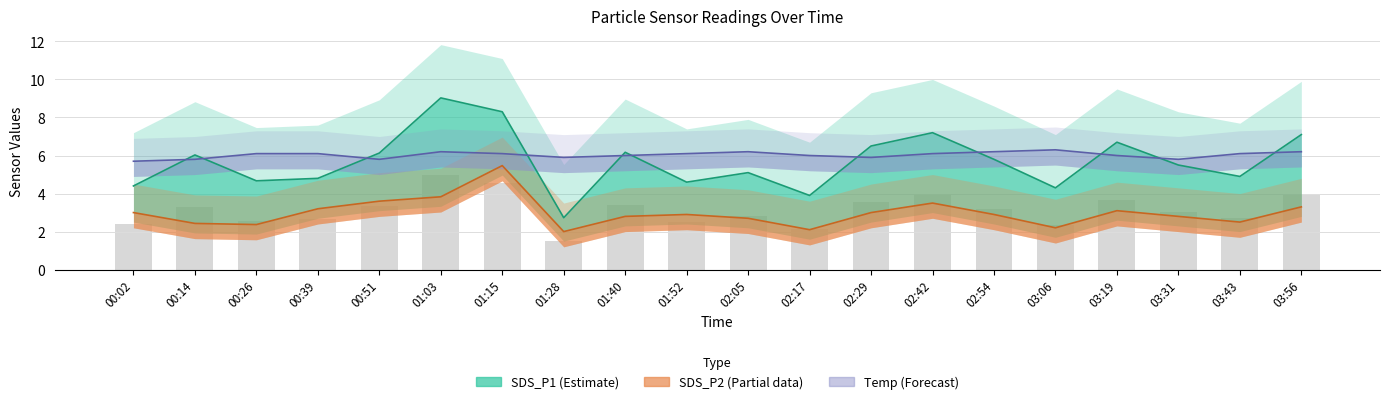

Reading right to left, list all the values displayed in this chart.

SDS_P1: 7.1	4.9	5.5	6.7	4.3	5.8	7.2	6.5	3.9	5.1	4.6	6.2	2.7	8.3	9.0	6.1	4.8	4.7	6.0	4.4
SDS_P2: 3.3	2.5	2.8	3.1	2.2	2.9	3.5	3.0	2.1	2.7	2.9	2.8	2.0	5.5	3.8	3.6	3.2	2.4	2.4	3.0
Temp: 6.2	6.1	5.8	6.0	6.3	6.2	6.1	5.9	6.0	6.2	6.1	6.0	5.9	6.1	6.2	5.8	6.1	6.1	5.8	5.7